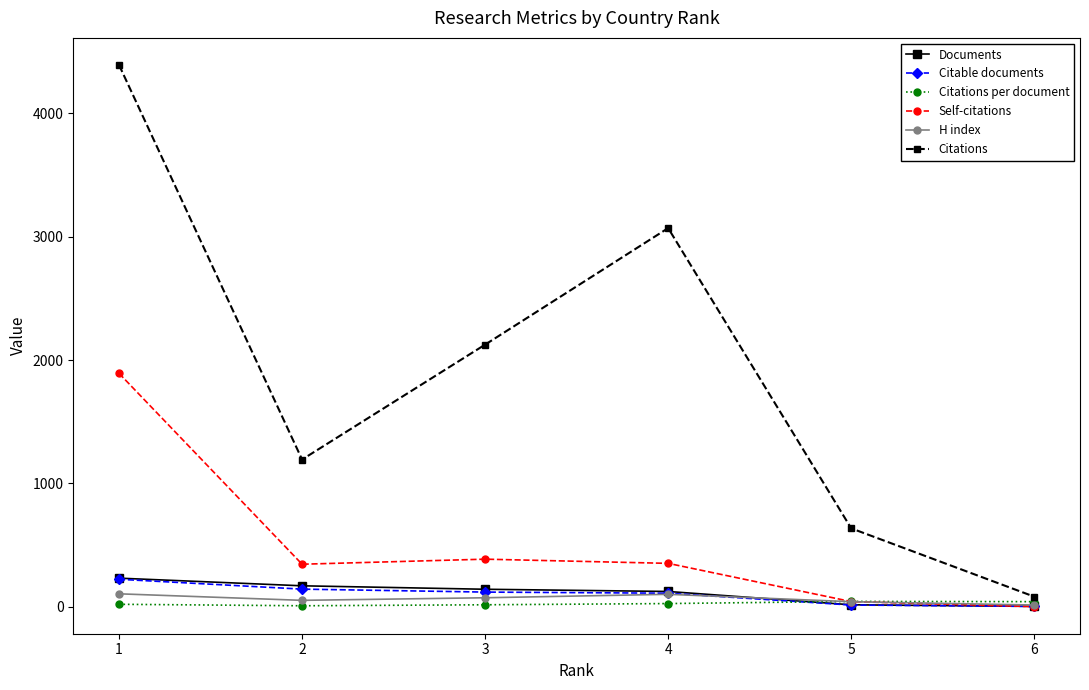

The value of Citations per document at 3 is 15.1. True or false?

True